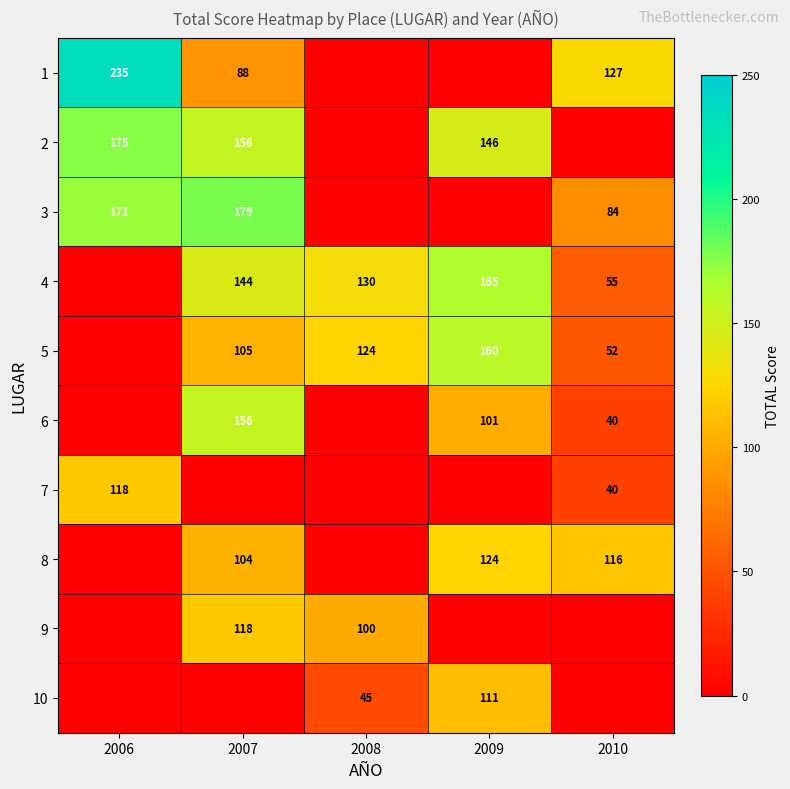

What is the sum of the 5 values at 2008 and 2009?

284